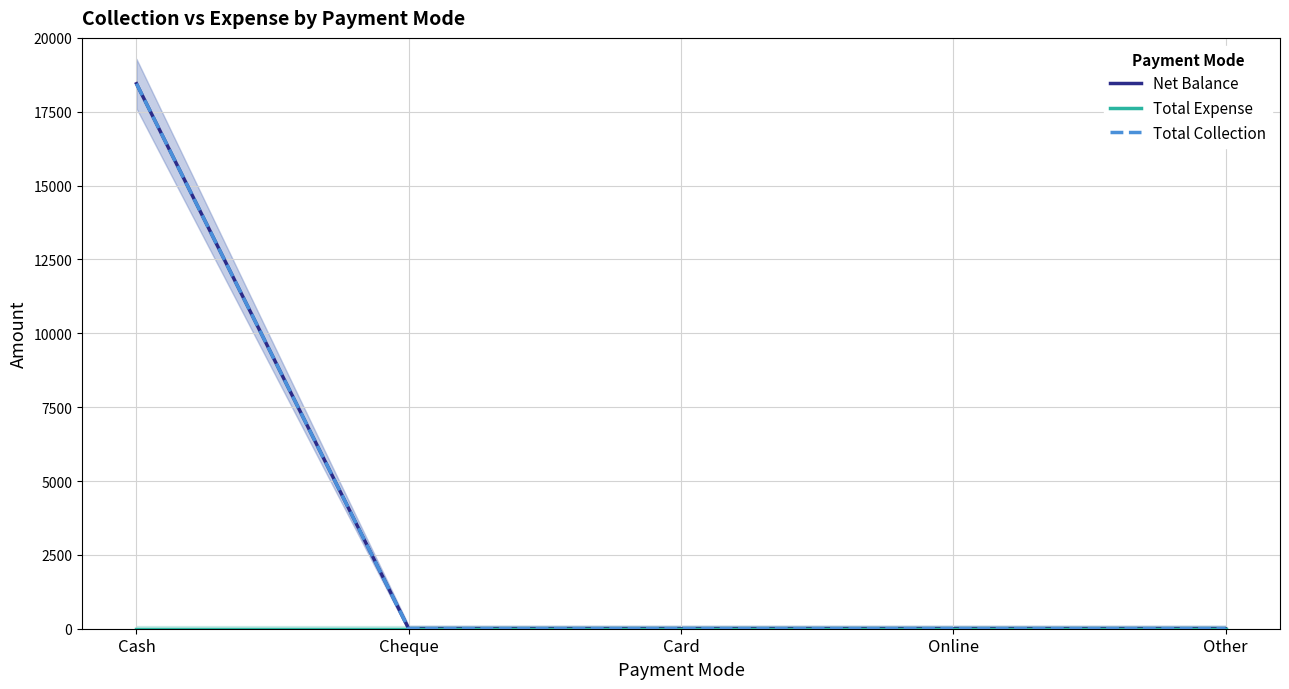

The Total Collection series shows -7273 at Online. True or false?

False